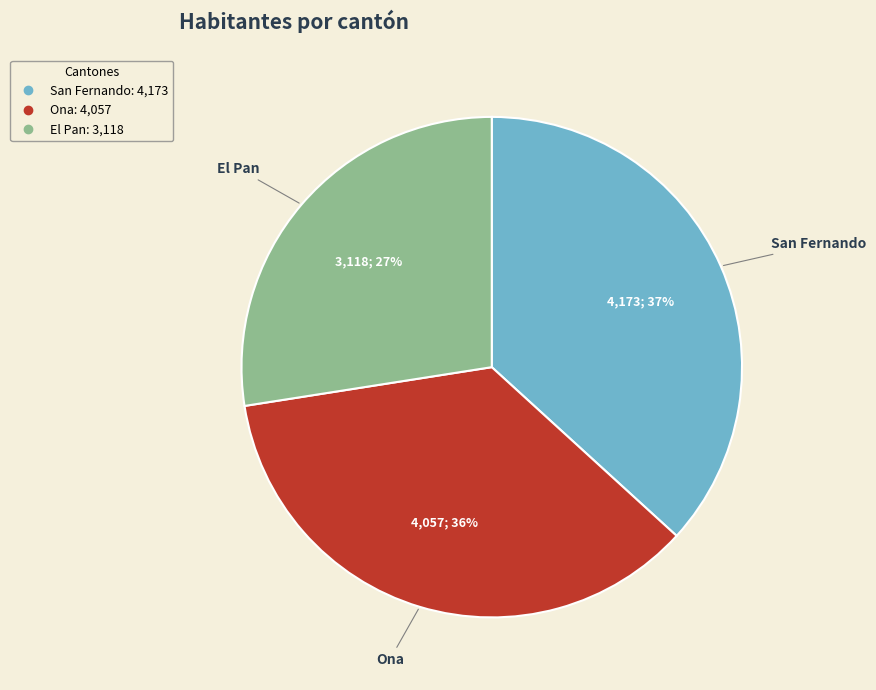

Which has a higher value, Ona or El Pan?

Ona